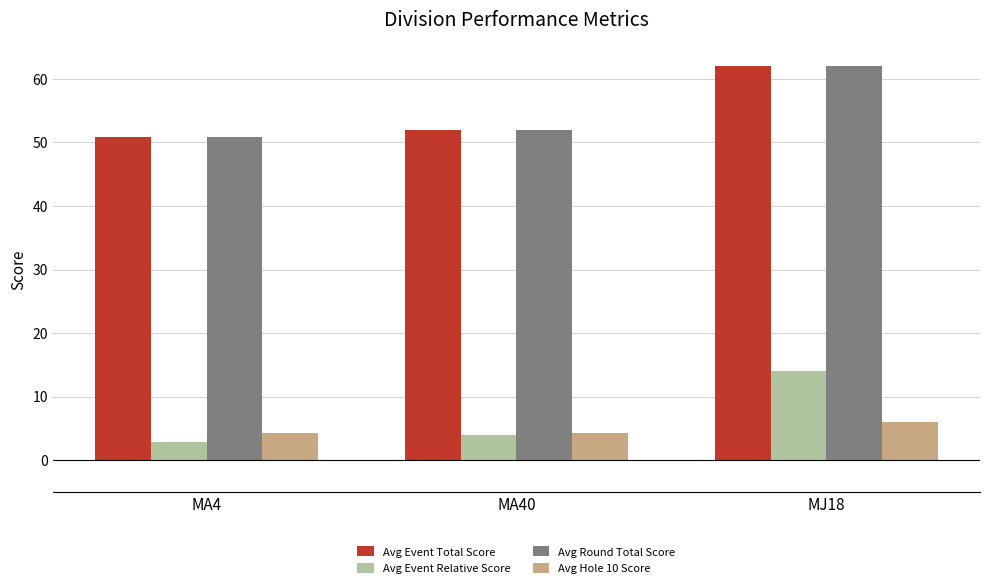

What is the sum of the Avg Hole 10 Score values at MA40 and MA4?

8.6